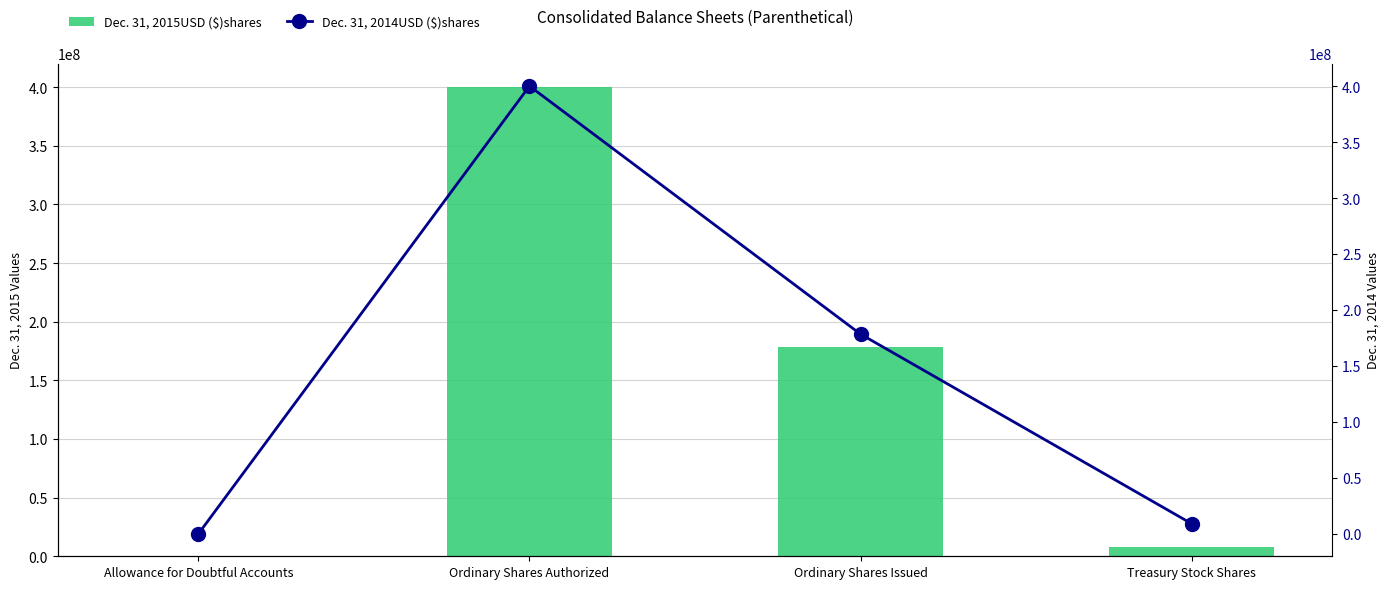

What is the value of the Dec. 31, 2014USD ($)shares bar at the 1st from the left?

10364